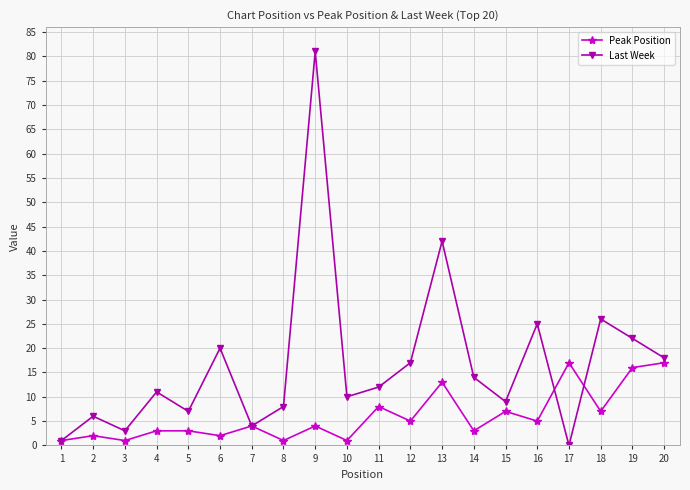

What is the value of the Last Week point at the 2nd from the left?

6